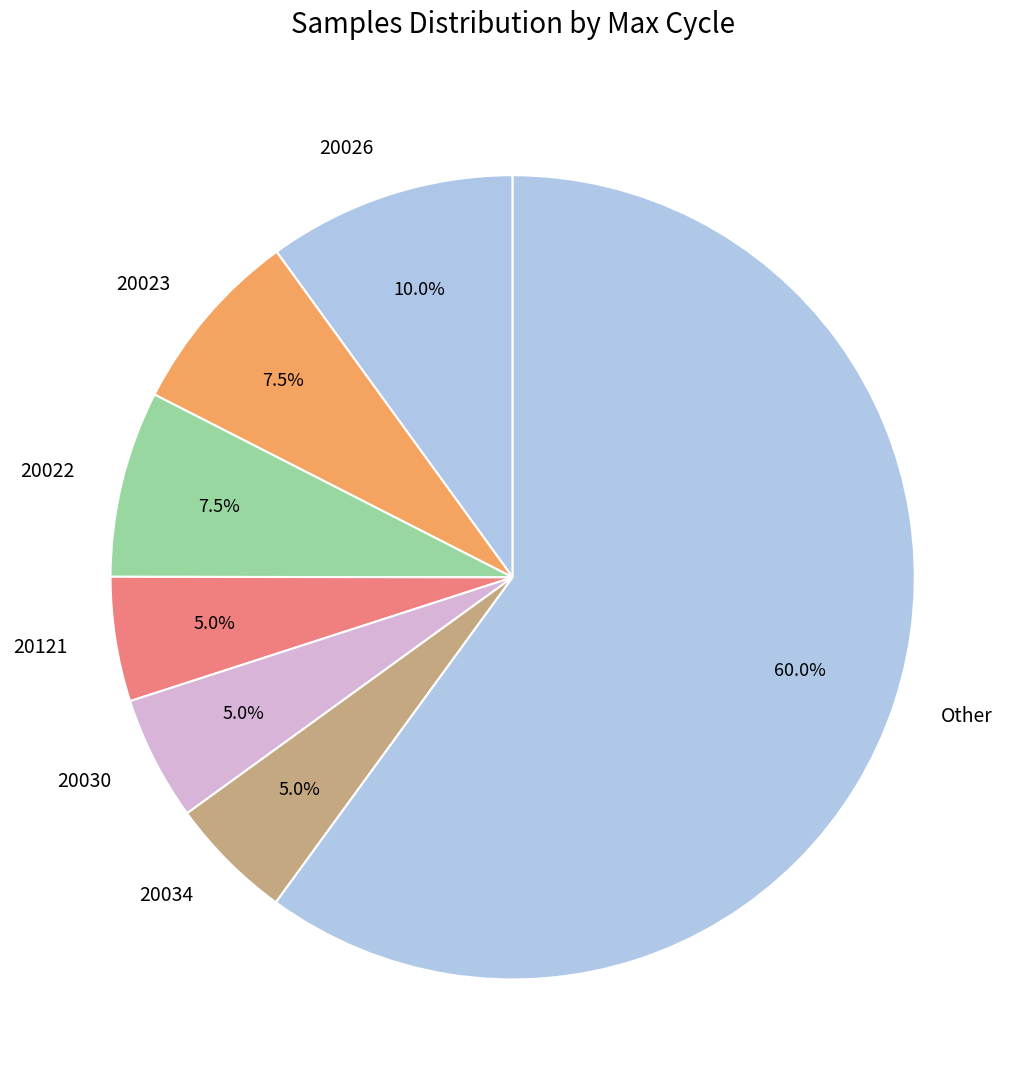

What is the majority slice?

Other